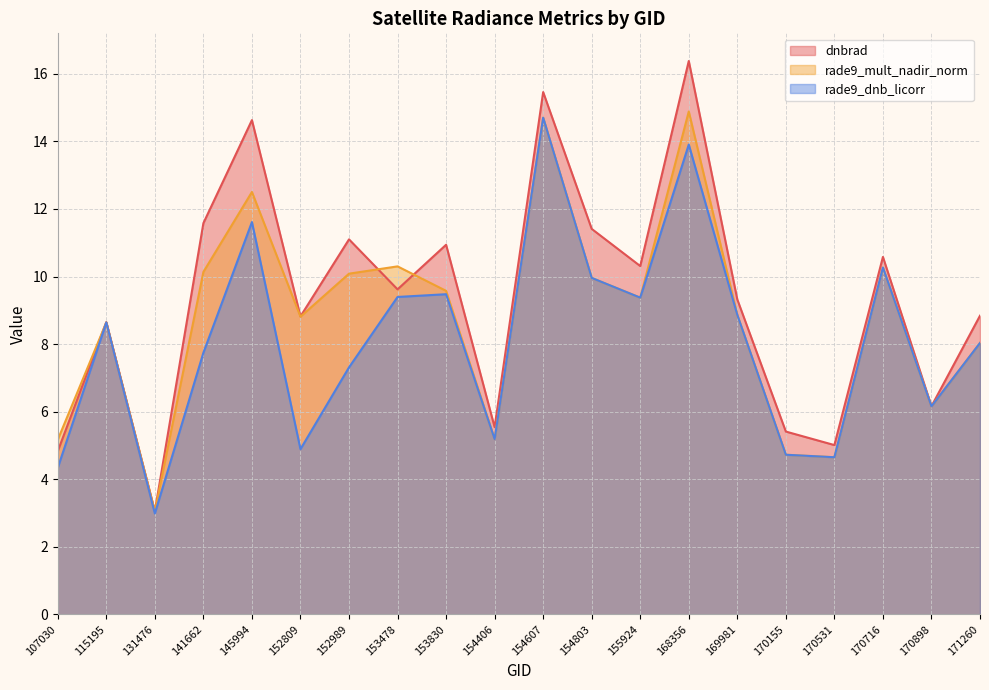

At which label does rade9_mult_nadir_norm reach its minimum?

131476